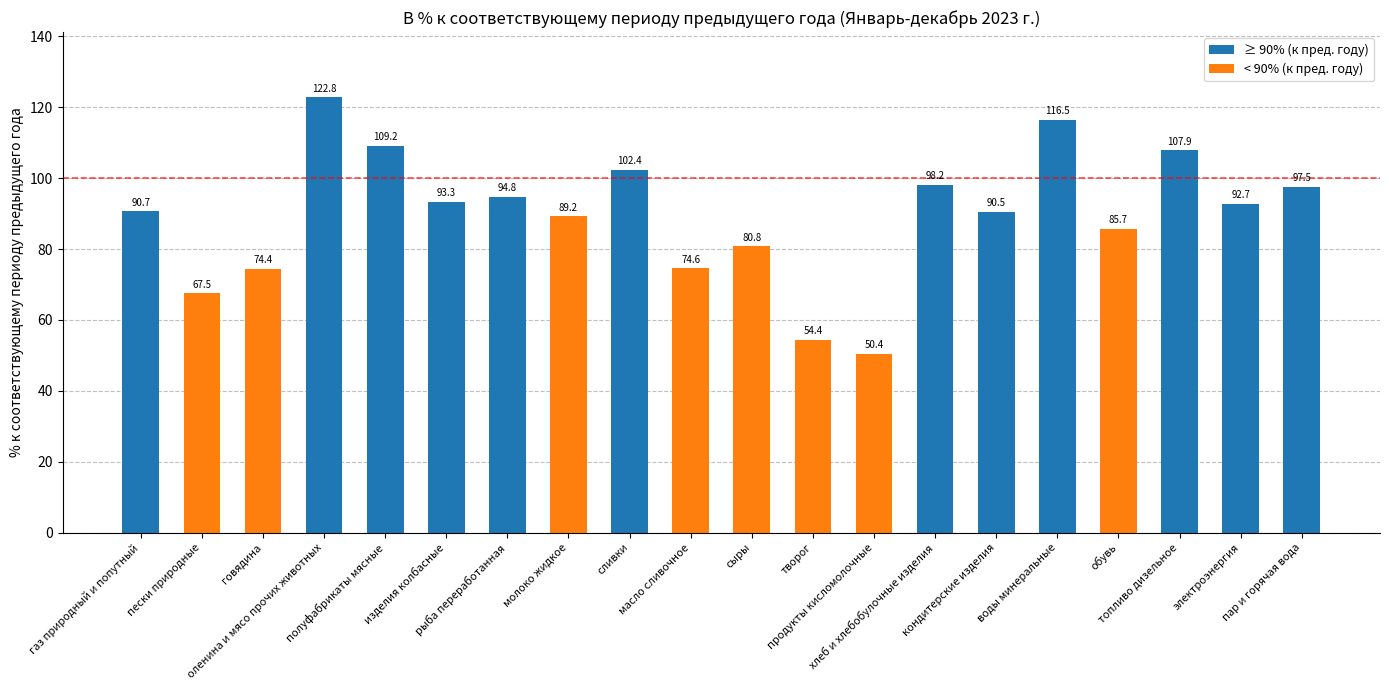

The chart shows a value of 41.3 at газ природный и попутный. True or false?

False